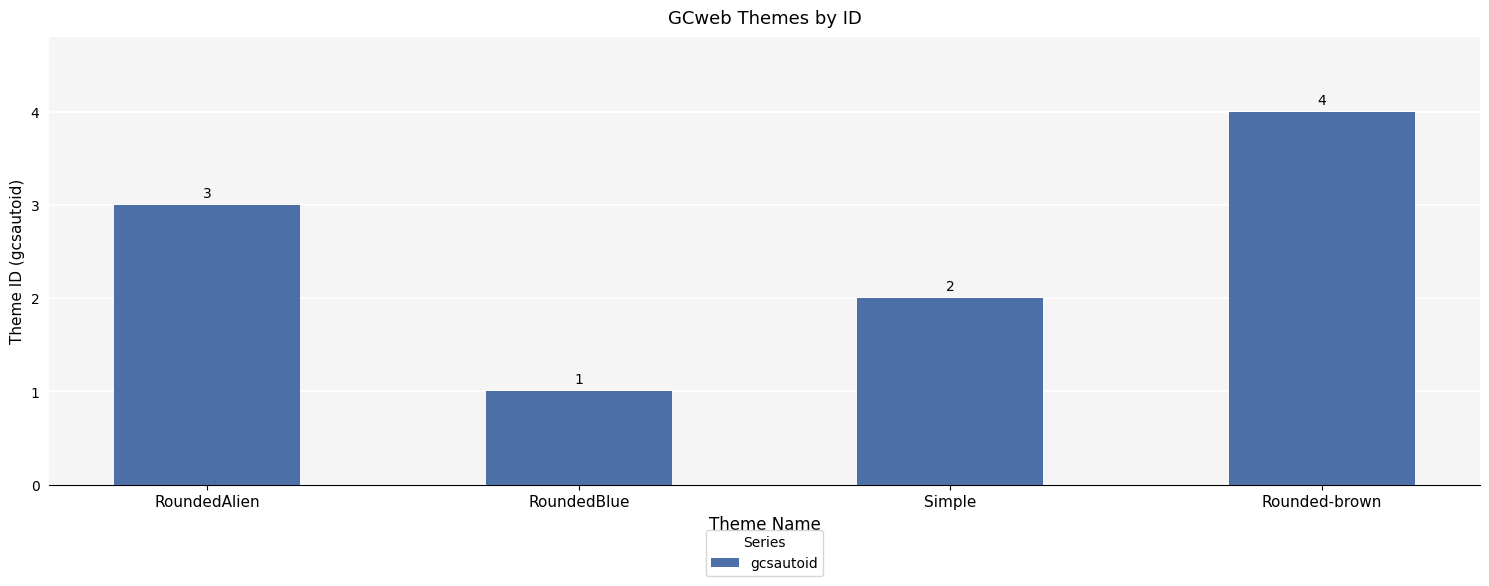

At which category does the chart reach its peak across all series?

Rounded-brown